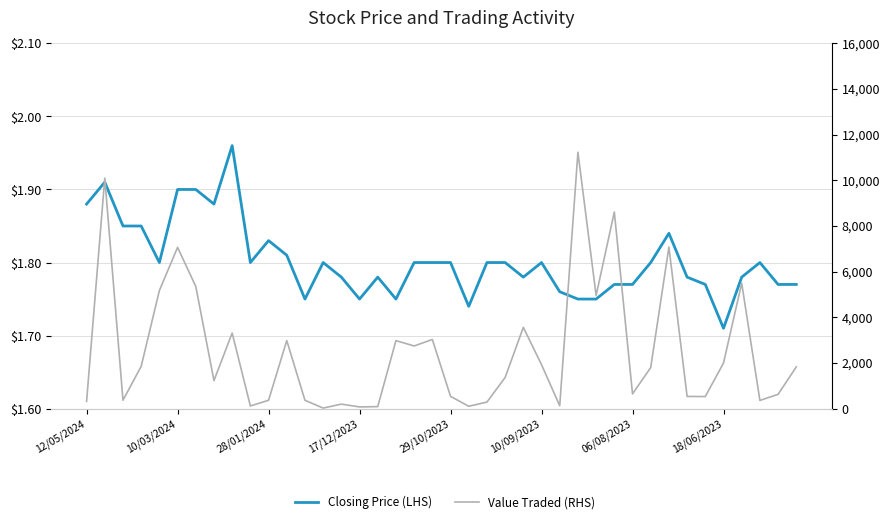

Reading left to right, what are all the values shown in this chart?

Closing Price (LHS): 1.9	1.9	1.9	1.9	1.8	1.9	1.9	1.9	2.0	1.8	1.8	1.8	1.8	1.8	1.8	1.8	1.8	1.8	1.8	1.8	1.8	1.7	1.8	1.8	1.8	1.8	1.8	1.8	1.8	1.8	1.8	1.8	1.8	1.8	1.8	1.7	1.8	1.8	1.8	1.8
Value Traded (RHS): 319.0	10097.0	370.0	1853.0	5172.0	7064.0	5355.0	1227.0	3313.0	117.0	366.0	2982.0	366.0	25.0	198.0	75.0	89.0	2980.0	2745.0	3030.0	540.0	104.0	287.0	1366.0	3560.0	1925.0	127.0	11230.0	4955.0	8614.0	647.0	1800.0	7077.0	534.0	531.0	1999.0	5494.0	360.0	627.0	1829.0